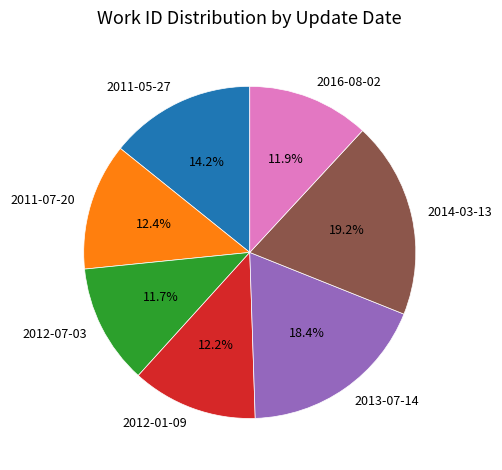

To the nearest percent, what percentage of the pie is 2011-05-27?

14%